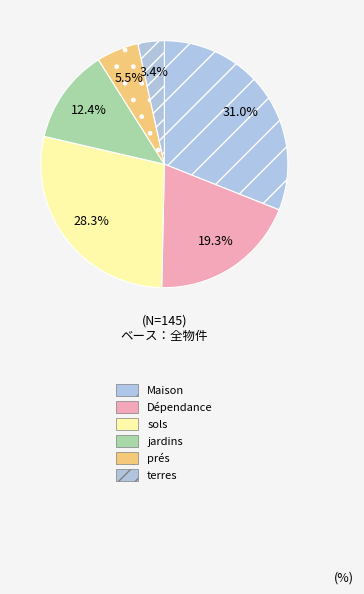

True or false: prés accounts for 1% of the total.

False